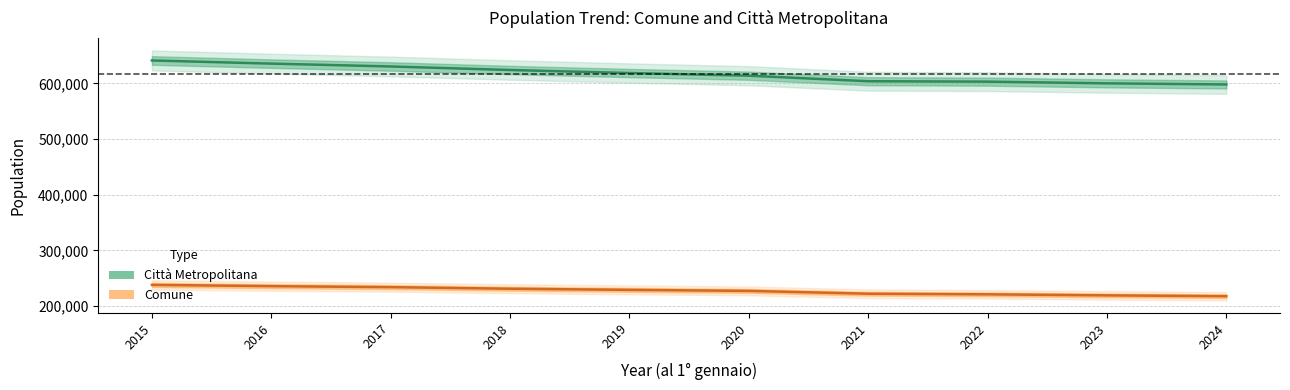

Rank the categories by Comune value from highest to lowest.

2015, 2016, 2017, 2018, 2019, 2020, 2021, 2022, 2023, 2024